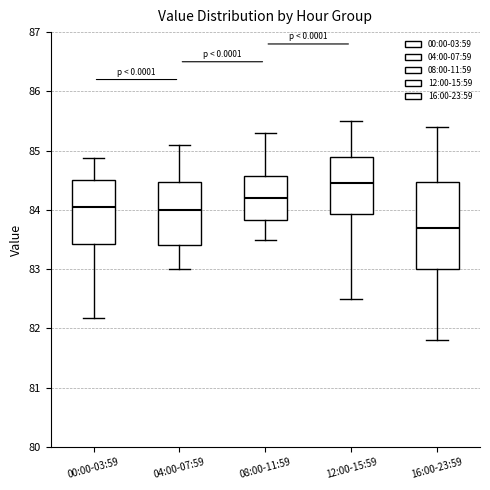

Reading left to right, transcribe this box plot: for each box, give where its median line is, the range the box spans, and where its two whiskers end, as read against the y-axis. The values are not printed on the chart, so give them approximately, as read against the axis.

00:00-03:59: median 84.1, box 83.4 to 84.5, whiskers 82.2 to 84.9
04:00-07:59: median 84.0, box 83.4 to 84.5, whiskers 83.0 to 85.1
08:00-11:59: median 84.2, box 83.8 to 84.6, whiskers 83.5 to 85.3
12:00-15:59: median 84.5, box 83.9 to 84.9, whiskers 82.5 to 85.5
16:00-23:59: median 83.7, box 83.0 to 84.5, whiskers 81.8 to 85.4